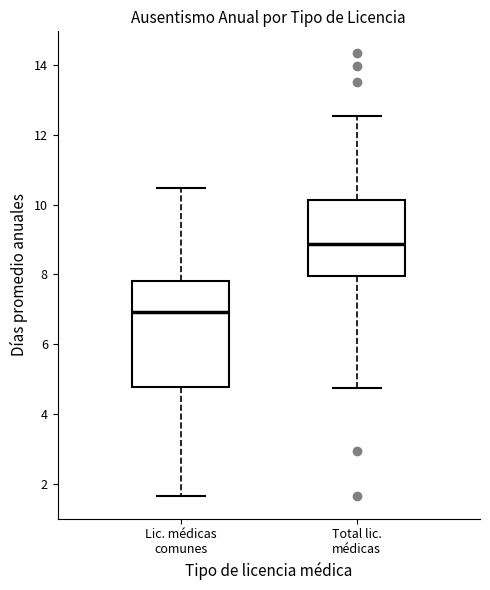

Which box's median line is the lowest?

Lic. médicas comunes